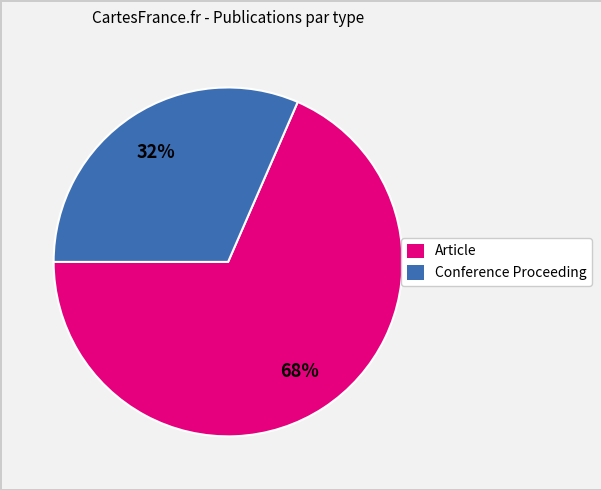

Which slice represents more than half of the pie?

Article